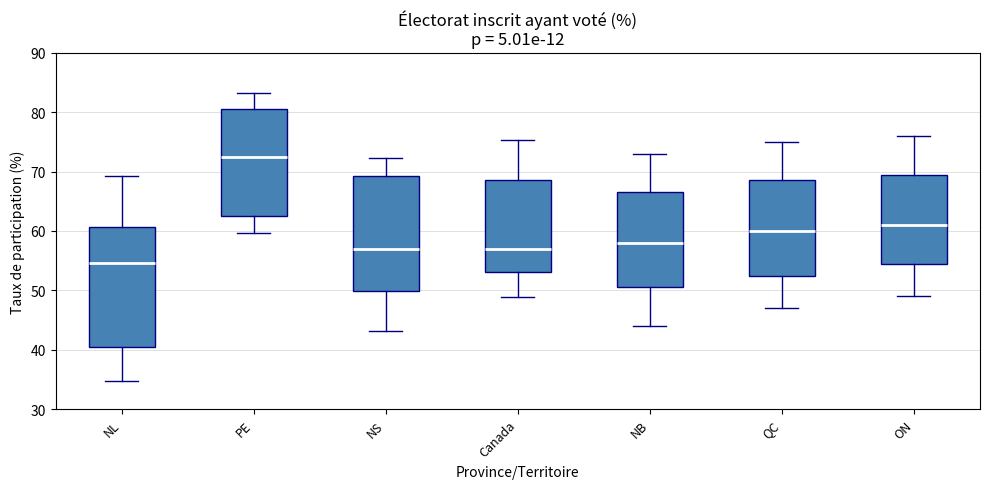

Where does the lower whisker of the box for Canada end on the y-axis? The values are not printed on the chart, so give them approximately, as read against the axis.

49